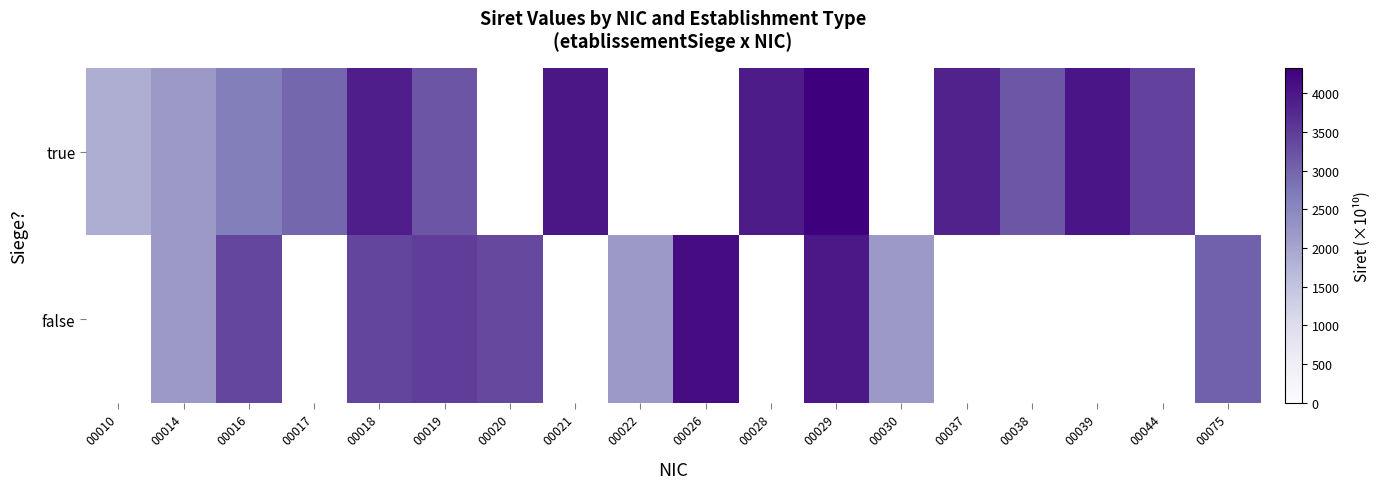

Between 00022 and 00075, which series saw the biggest shift?

false